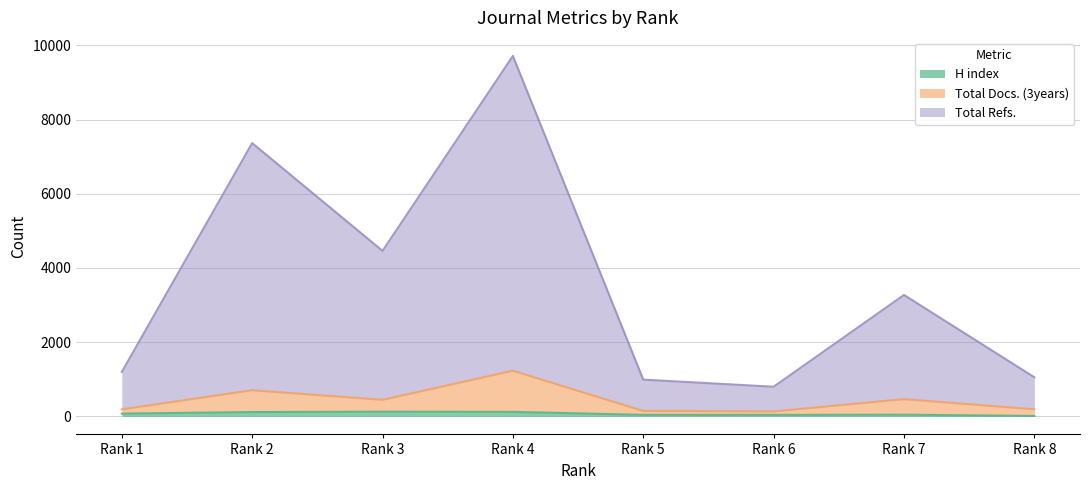

Reading left to right, list all the values displayed in this chart.

H index: 75	117	127	122	41	40	46	12
Total Docs. (3years): 189	705	446	1231	146	133	465	190
Total Refs.: 1198	7365	4461	9715	991	799	3272	1054